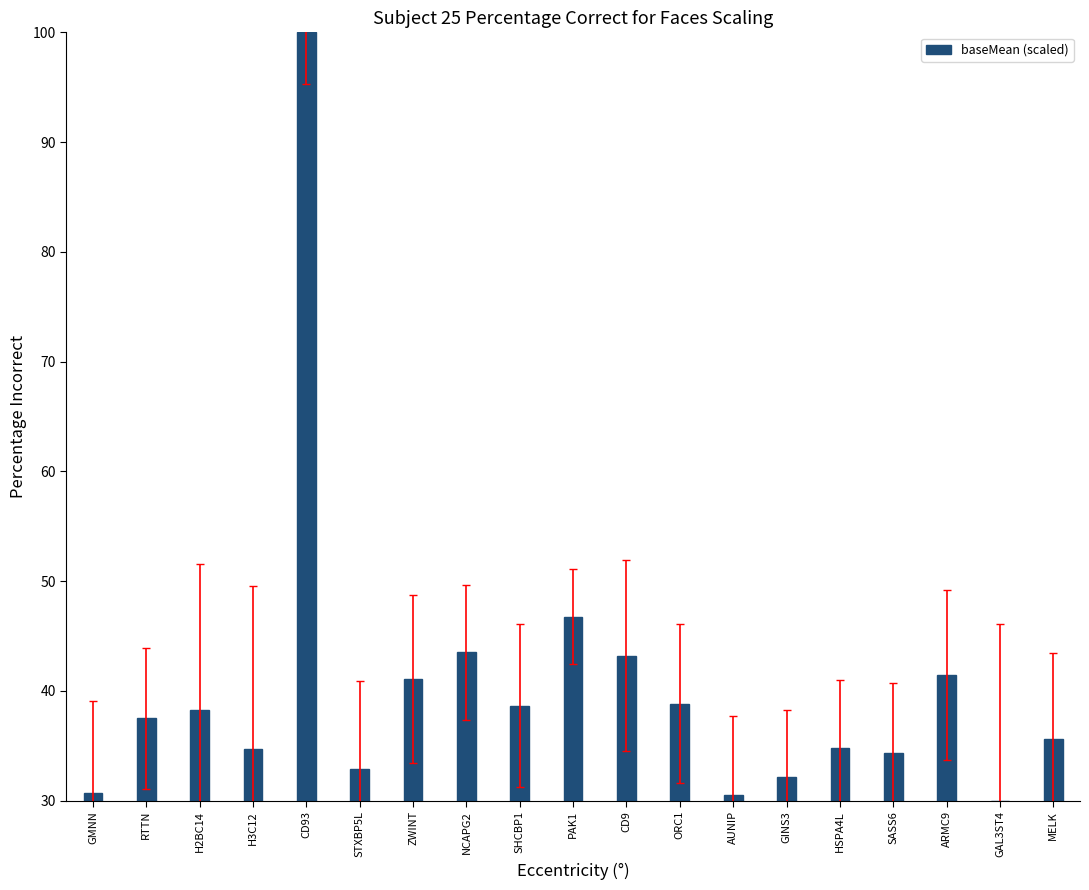

What is the value of the 11th bar from the left?

43.2